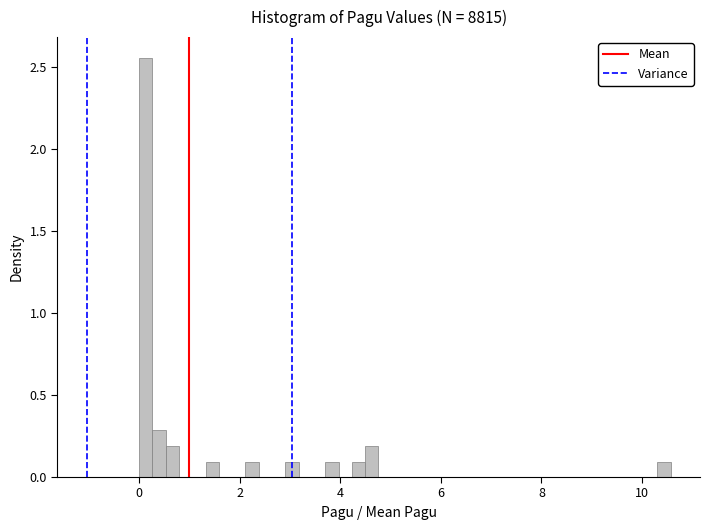

Read against the x-axis, roughly where is the centre of the tallest bar?

0.2